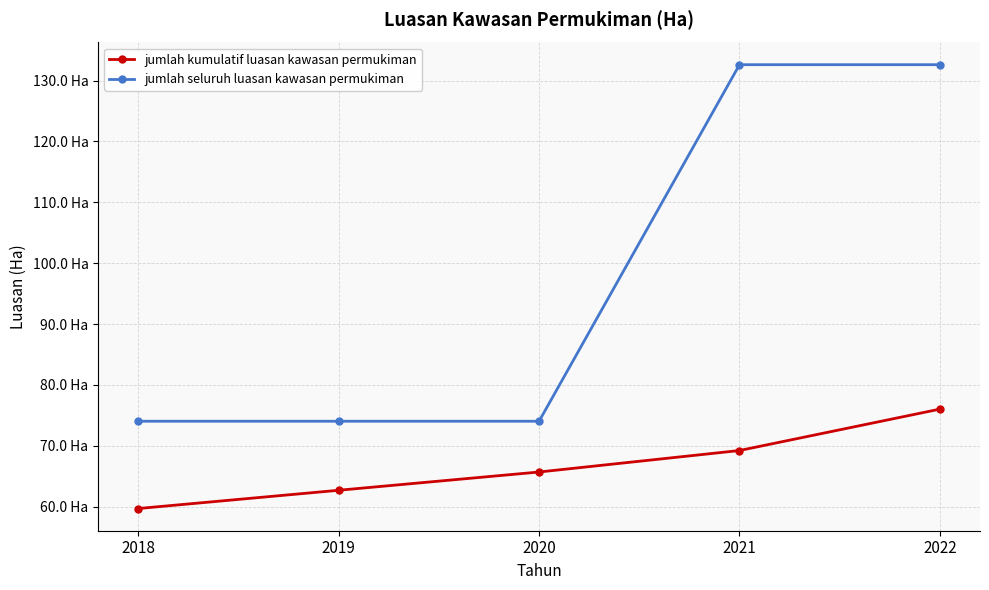

Does the chart have visible grid lines?

Yes